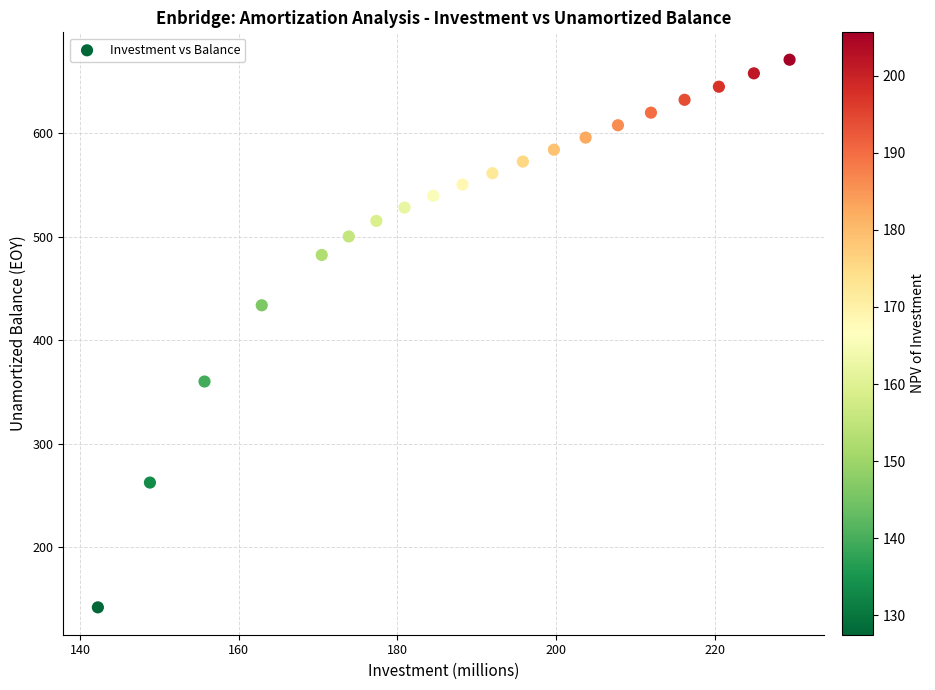

What Y value in the scatter plot is closest to 406?

433.7